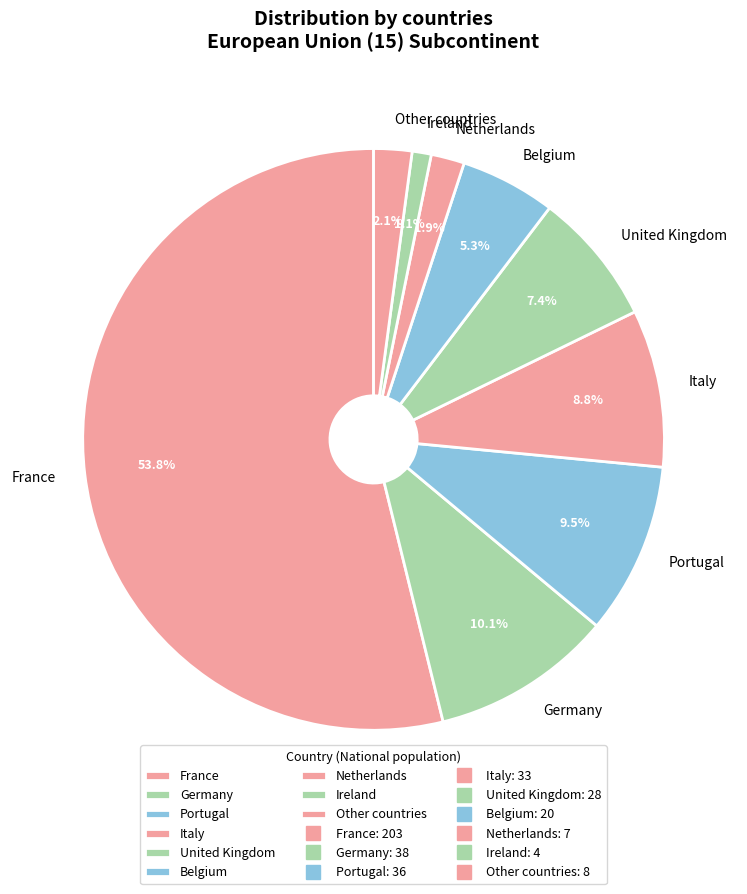

Does France represent more than half of the total?

Yes